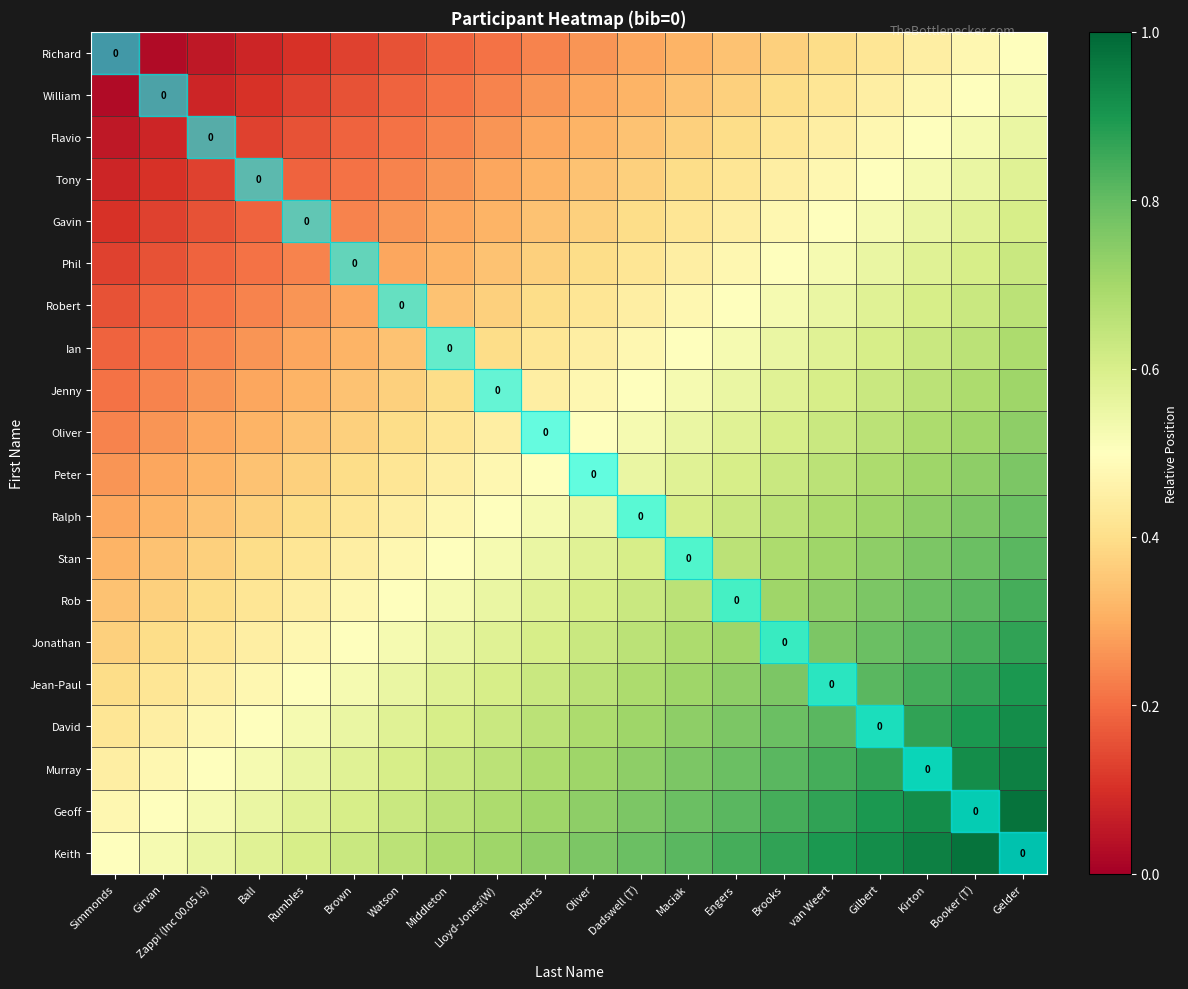

The Jonathan series shows 1.2 at Booker (T). True or false?

False